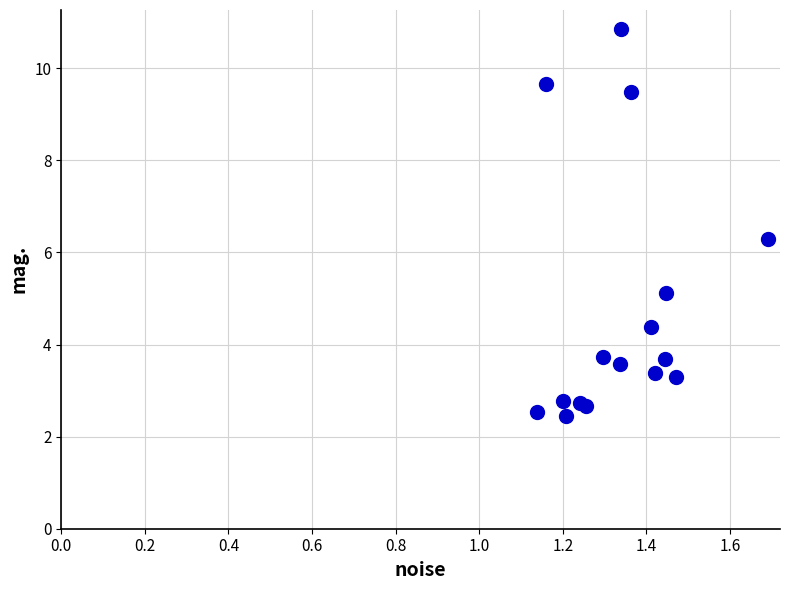

What Y value in the scatter plot is closest to 6?

6.3